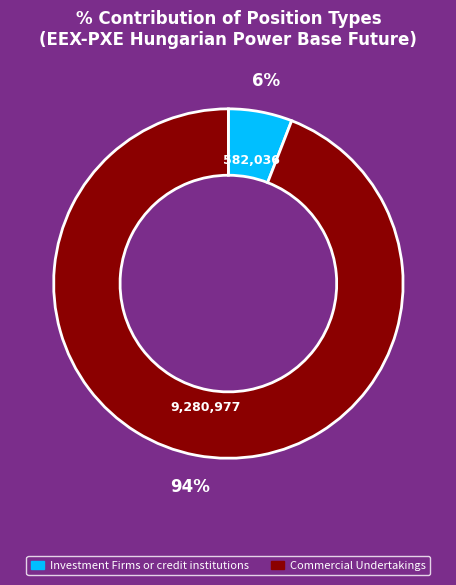

To the nearest percent, what is the average slice percentage?

50%